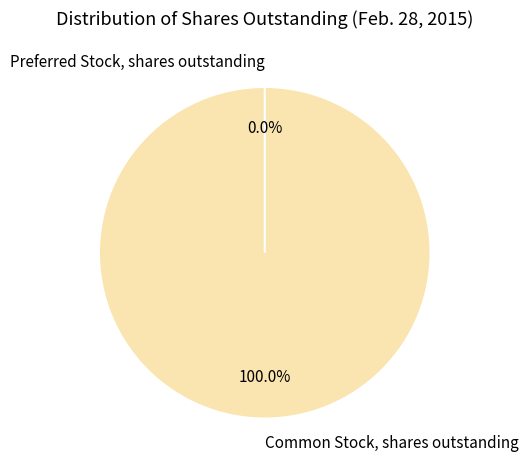

What is the change in value from Common Stock, shares outstanding to Preferred Stock, shares outstanding?

-105364441